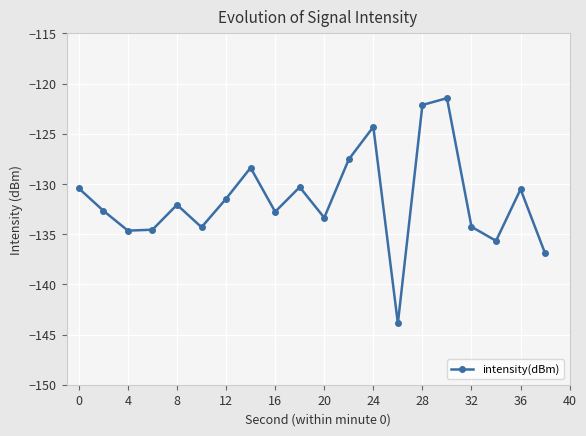

How many lines are shown in the chart?

1